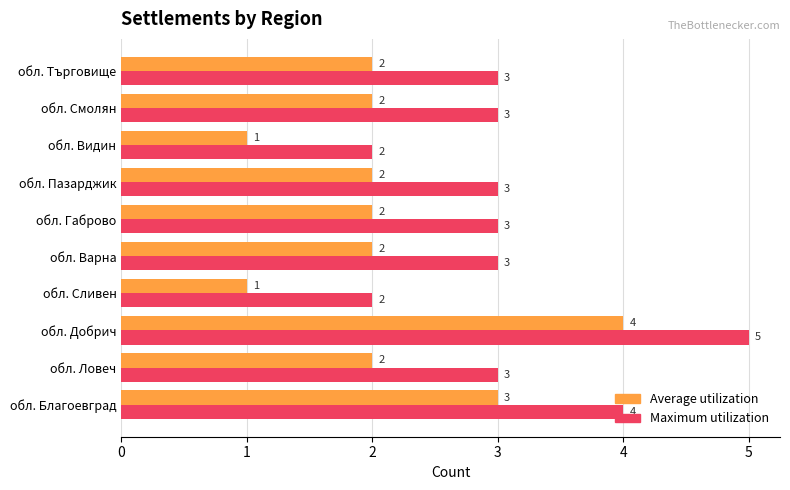

What is the difference between the second highest and minimum values in the Average utilization series?

2